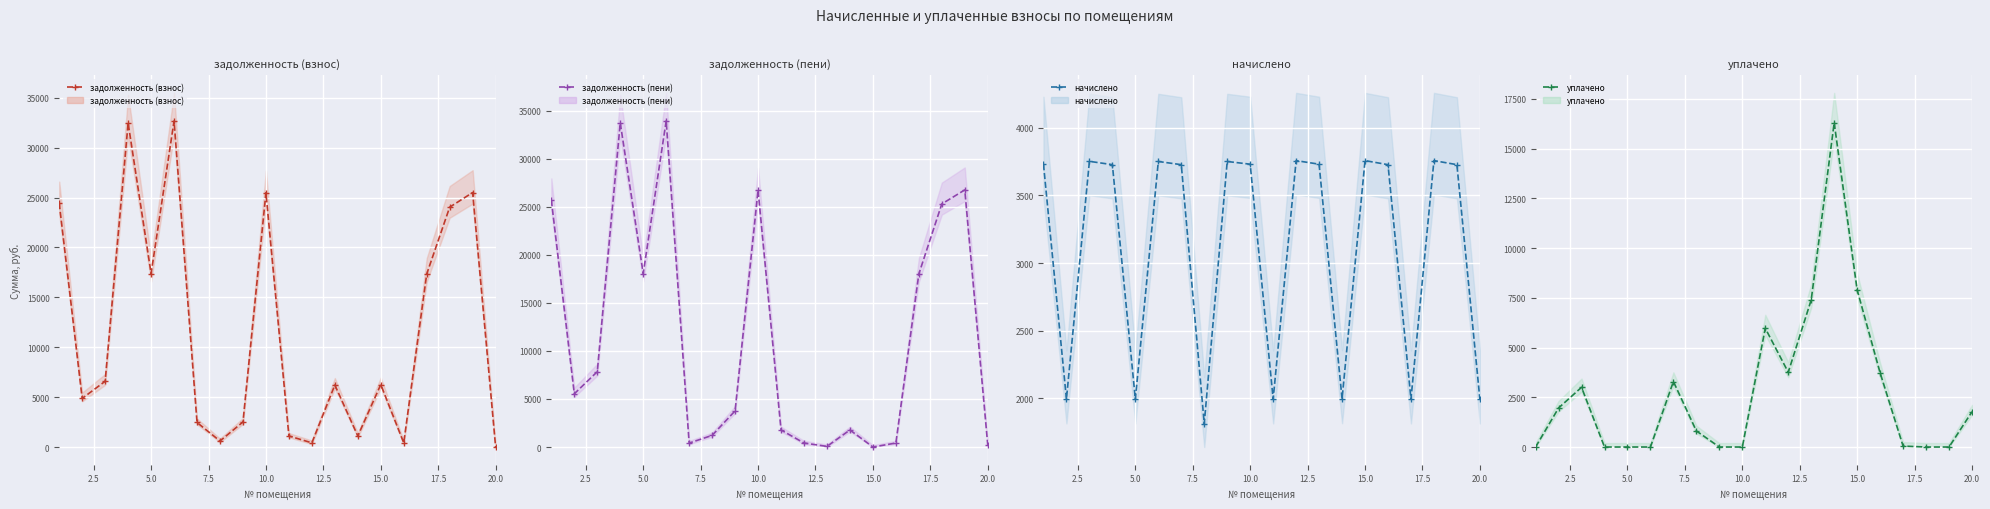

Reading left to right, what are all the values shown in this chart?

задолженность (взнос): 24446.2	4871.9	6588.5	32479.4	17387.0	32683.4	2459.2	603.9	2510.0	25481.7	1108.2	417.4	6216.6	1109.2	6259.1	414.1	17341.3	24038.5	25507.8	0.0
задолженность (пени): 25689.5	5536.9	7838.9	33721.5	18051.9	33933.3	410.9	1208.4	3759.9	26725.1	1773.2	417.4	64.0	1774.8	0.0	414.1	18006.2	25290.6	26750.0	221.7
начислено: 3730.0	1994.8	3751.0	3726.4	1994.8	3749.8	3726.4	1813.5	3749.8	3730.0	1994.8	3756.3	3730.0	1996.7	3756.3	3726.4	1994.8	3756.3	3726.4	1994.8
уплачено: 0.0	1960.8	3000.0	0.0	0.0	0.0	3290.5	806.6	0.0	0.0	5966.5	3756.3	7395.9	16293.1	7892.6	3726.4	45.7	0.0	0.0	1773.4